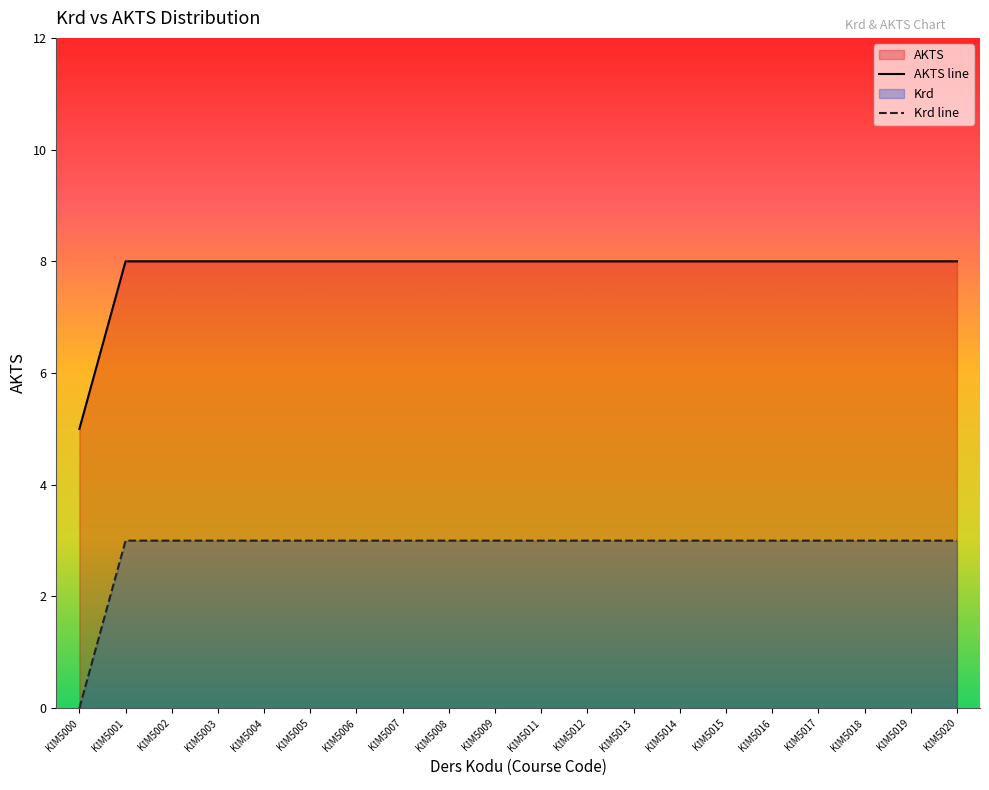

True or false: Krd line has a value of 5 at KİM5012.

False